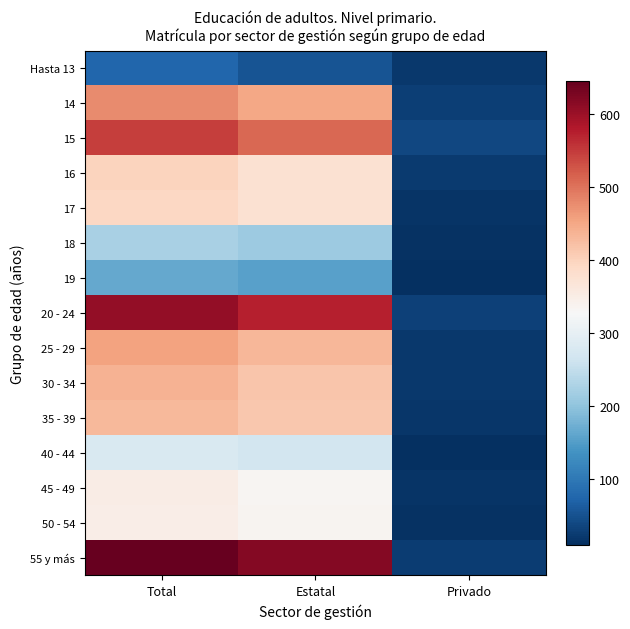

True or false: 35 - 39 has a value of 413 at Estatal.

True